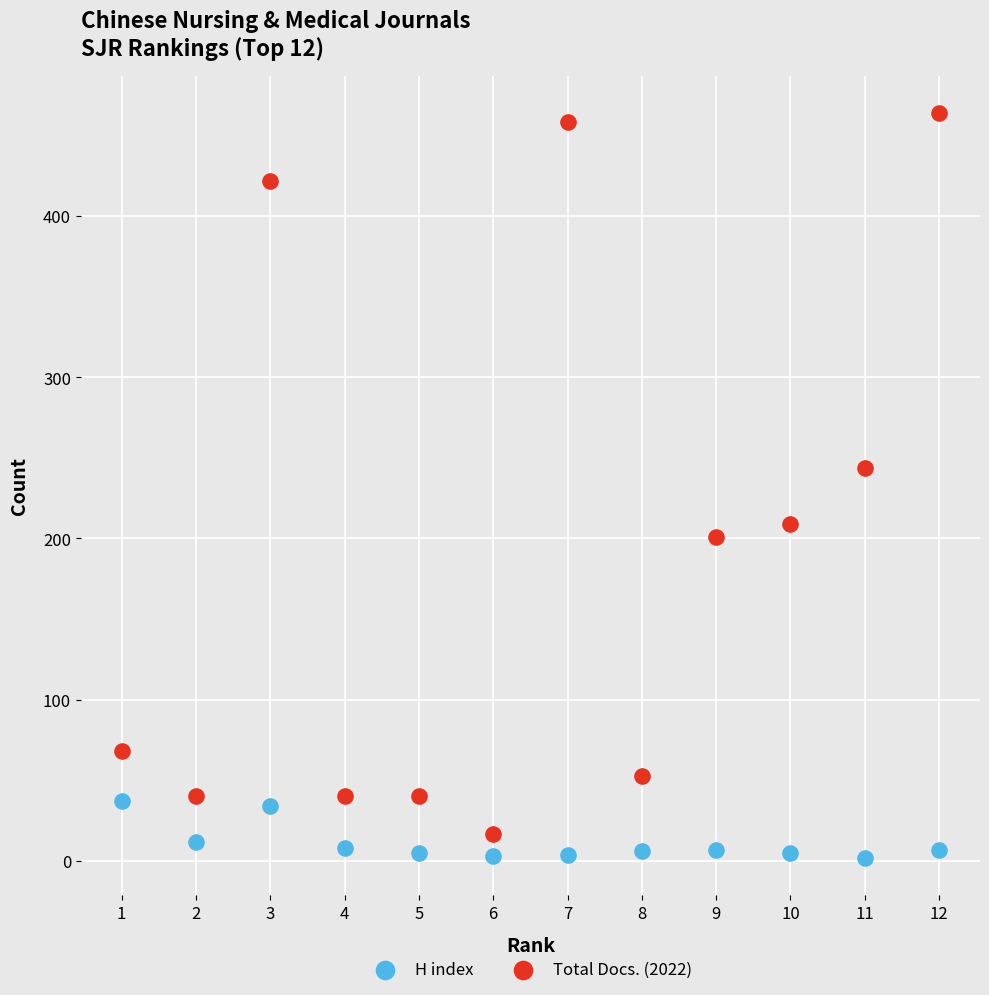

Which series has the largest Y range (max minus min)?

Total Docs. (2022)